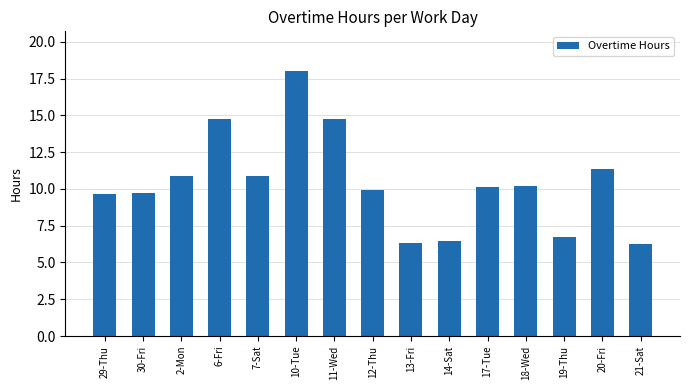

Which category has the highest value across all series?

10-Tue